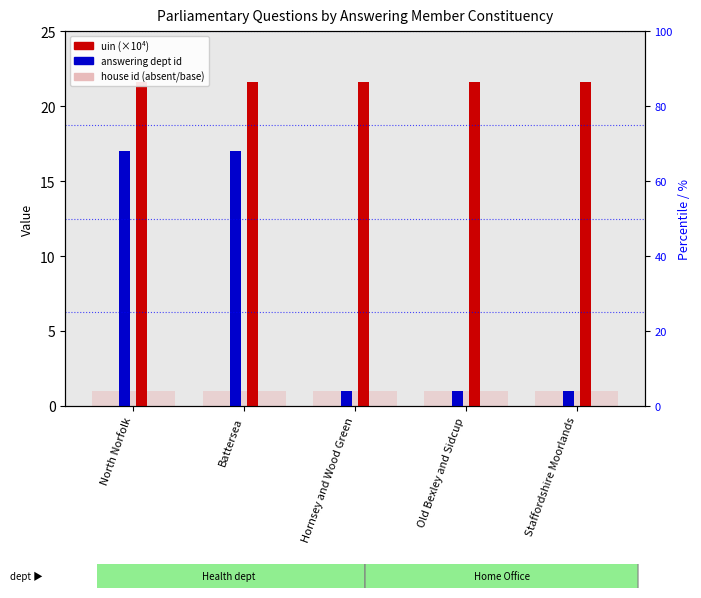

Where is uin (×10⁴) nearest to the value 21?

Battersea